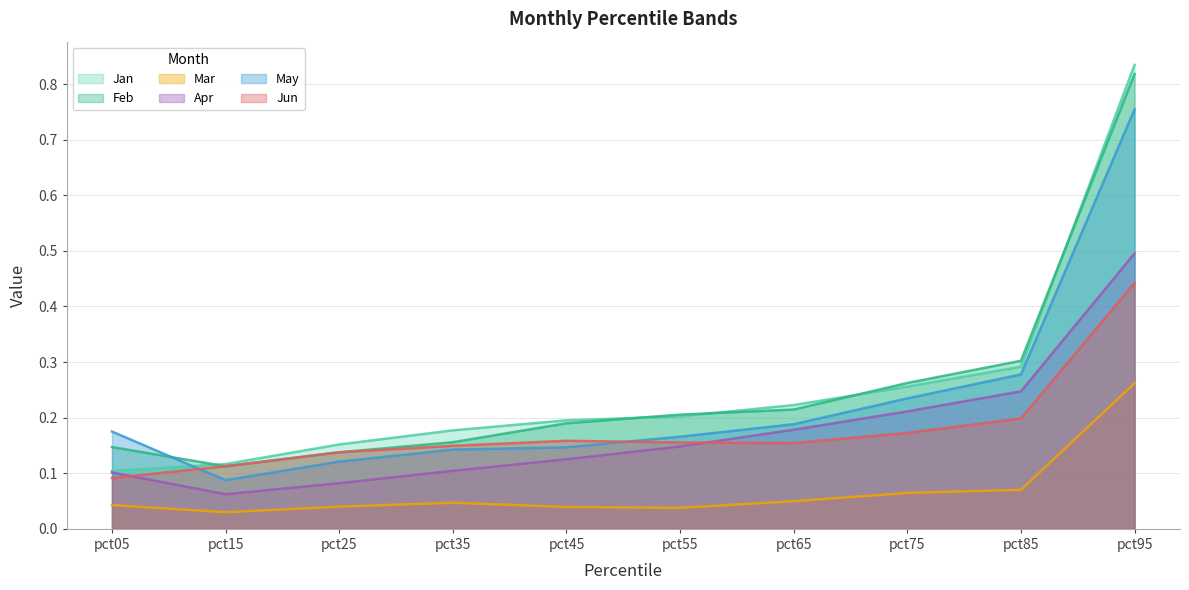

Where is the first local minimum for Jun?

pct65